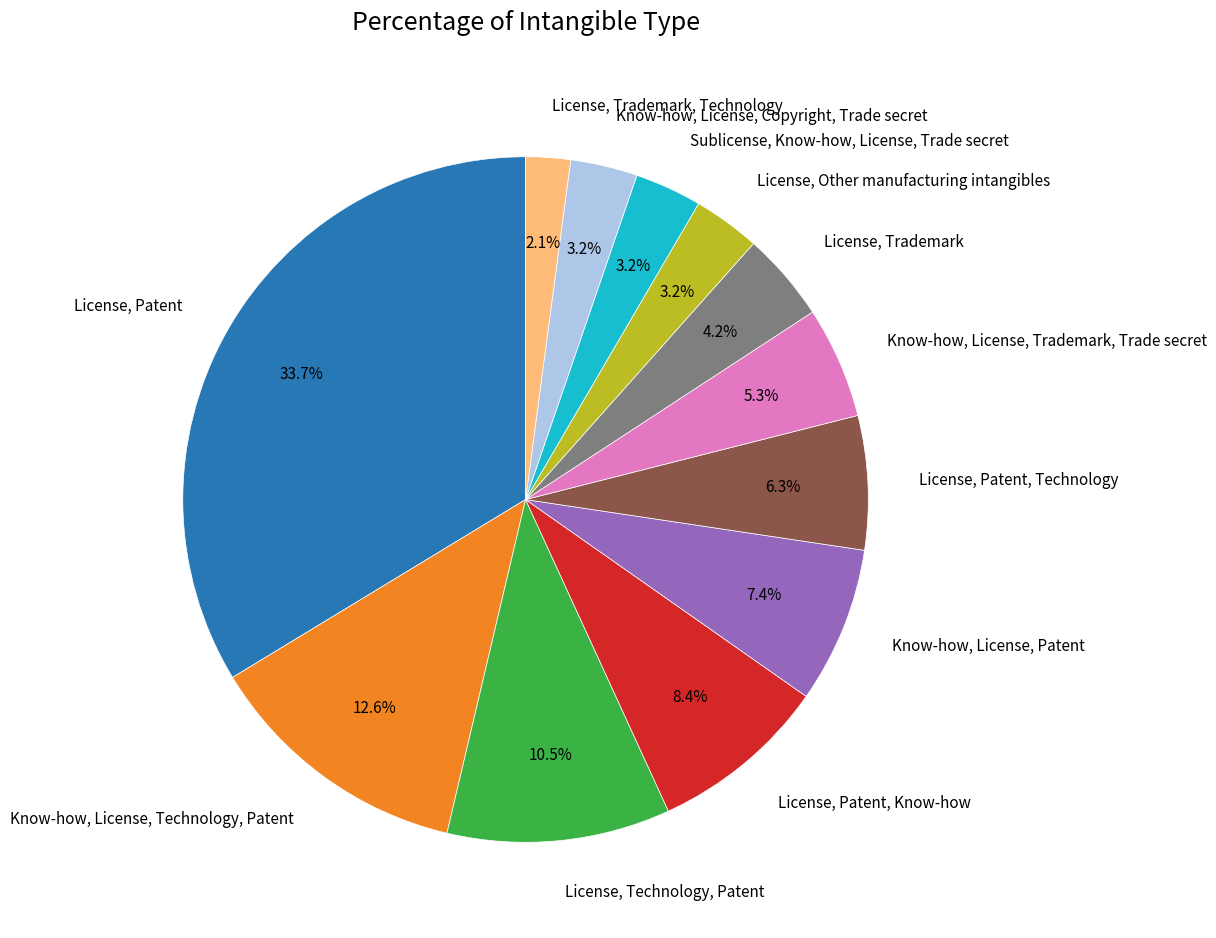

Is there a majority slice in this chart?

No